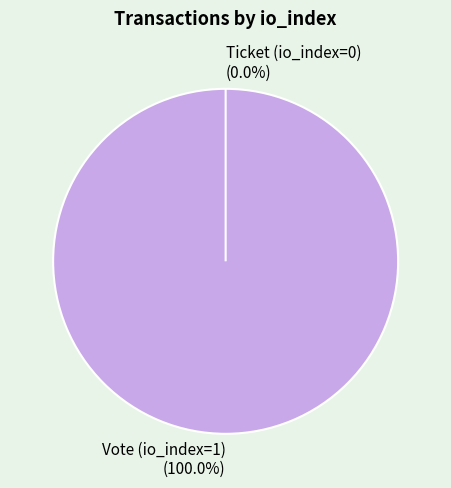

To the nearest percent, what portion does Vote (io_index=1) represent?

100%